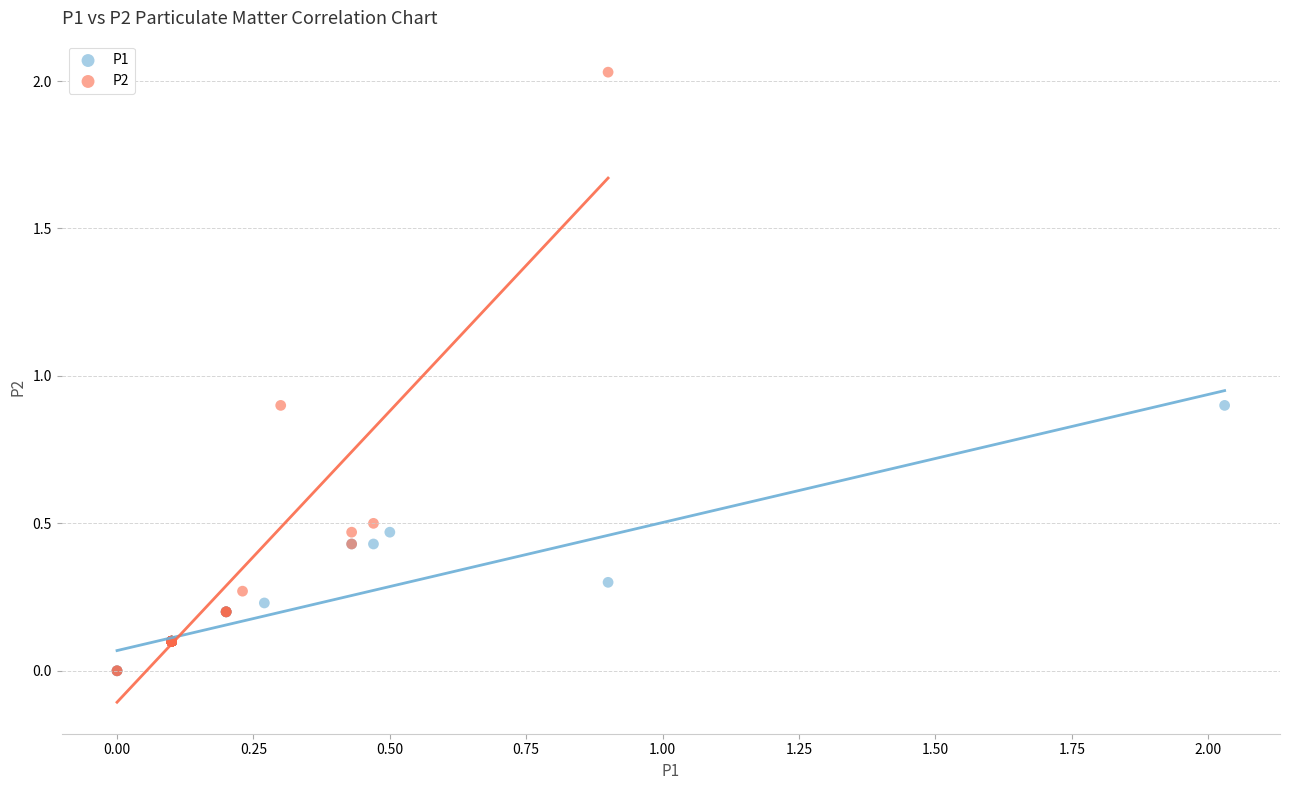

Which series has the largest Y range (max minus min)?

P2